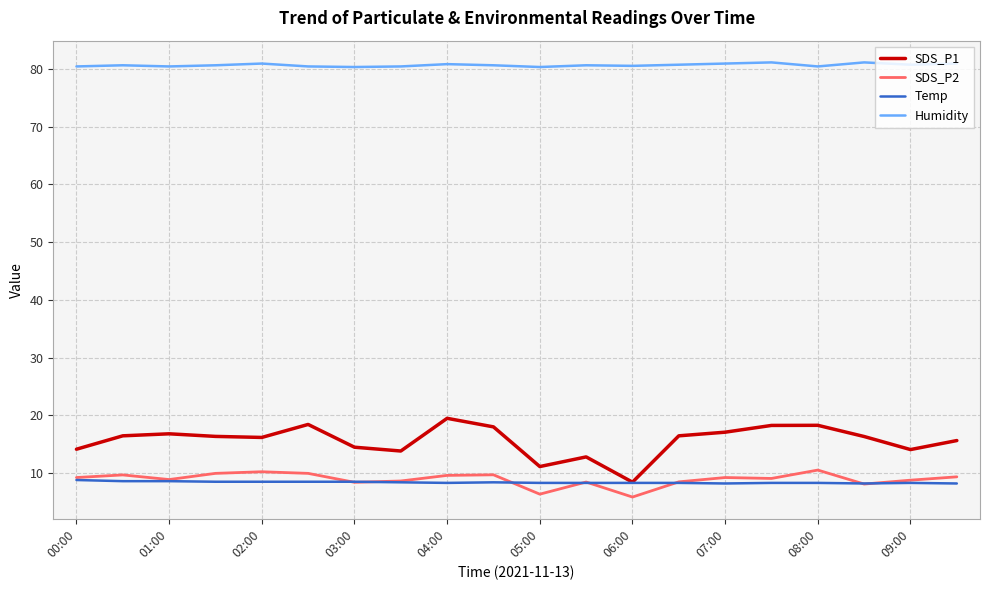

Which series has the largest range (max minus min)?

SDS_P1